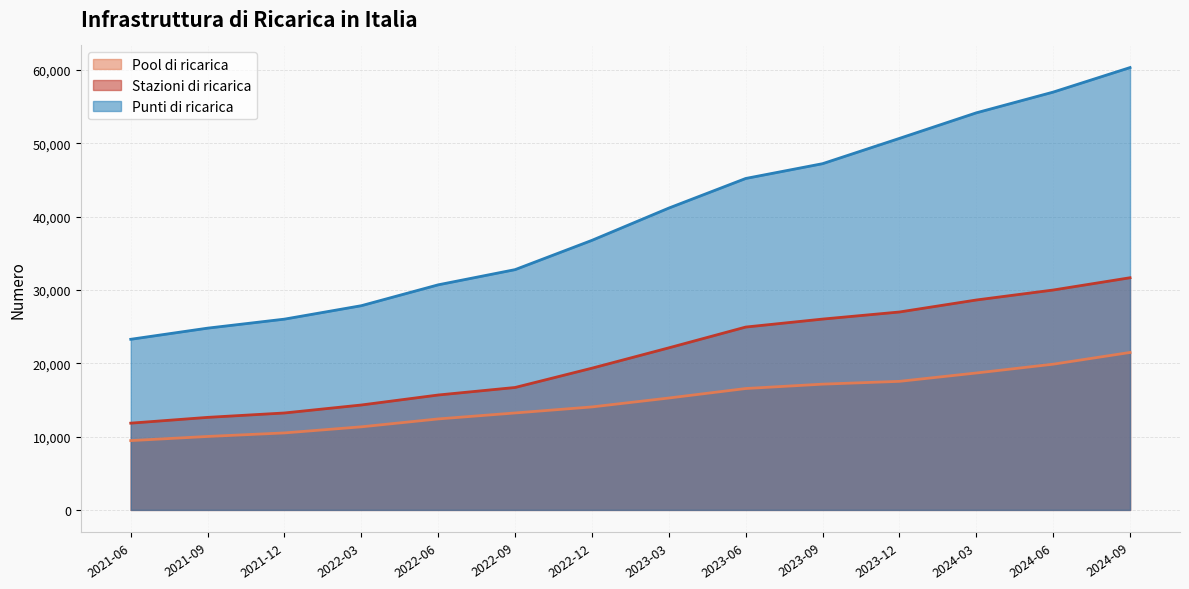

Is it true that Stazioni di ricarica equals 6980.4 at 2023-12?

False